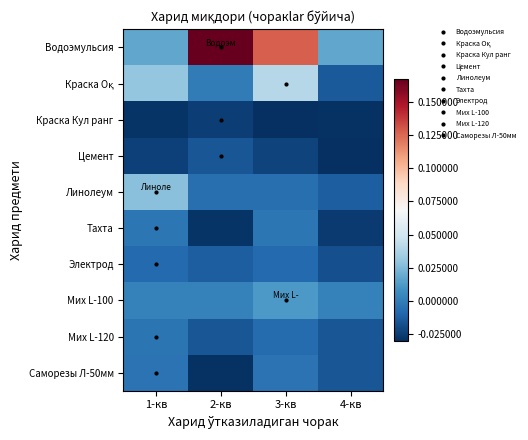

Between 3-кв and 4-кв, which series saw the biggest shift?

Водоэмульсия